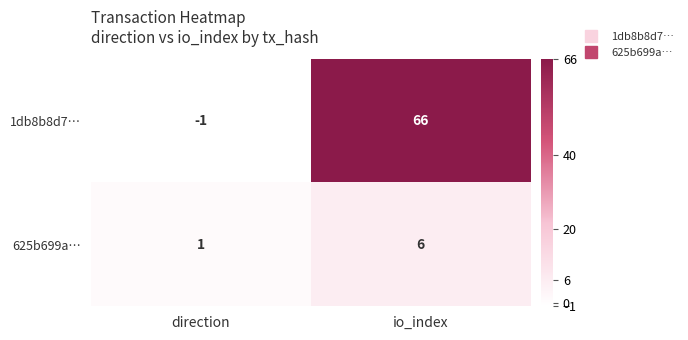

Reading left to right, list all the values displayed in this chart.

1db8b8d7…: -1	66
625b699a…: 1	6